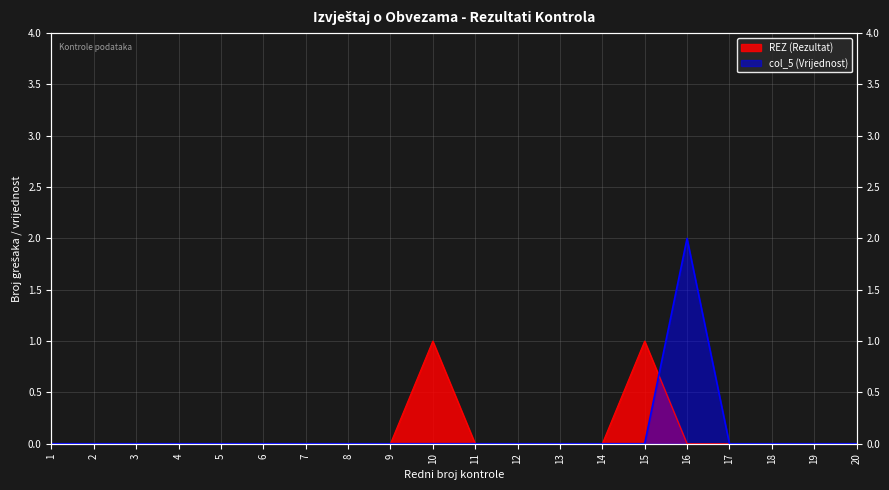

True or false: REZ has more than 0 interior local peaks.

True